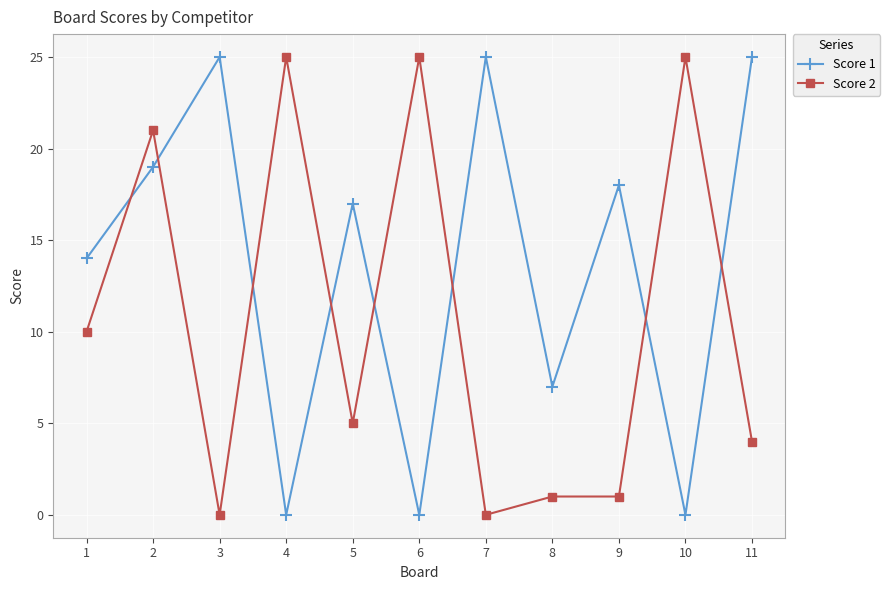

List the series in order of their overall mean, highest first.

Score 1, Score 2